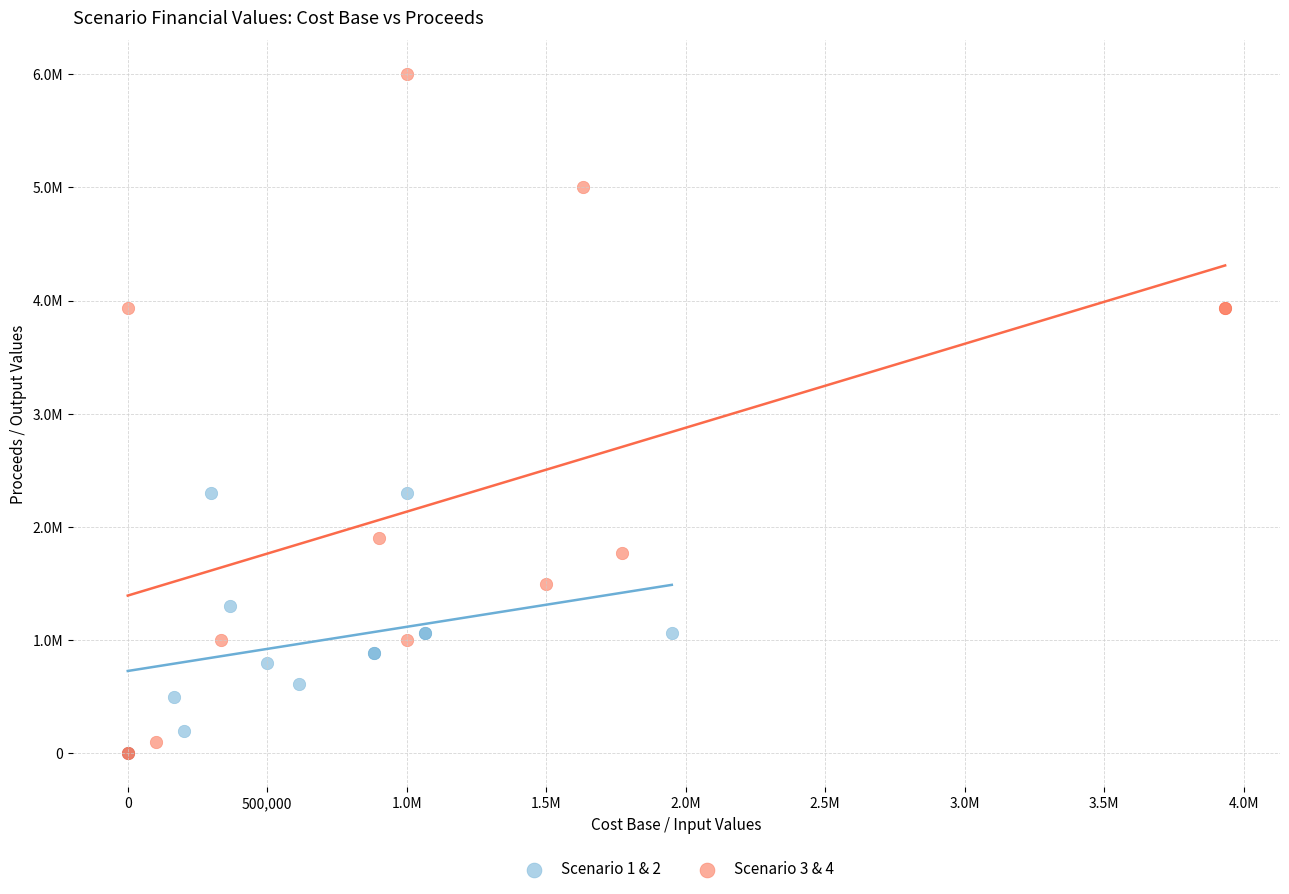

Which series reaches the maximum Y coordinate?

Scenario 3 & 4